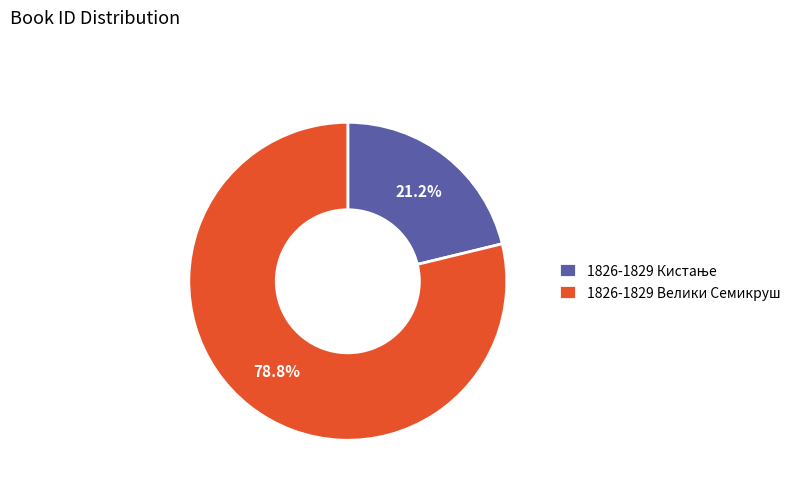

What is the largest slice in the pie chart?

1826-1829 Велики Семикруш